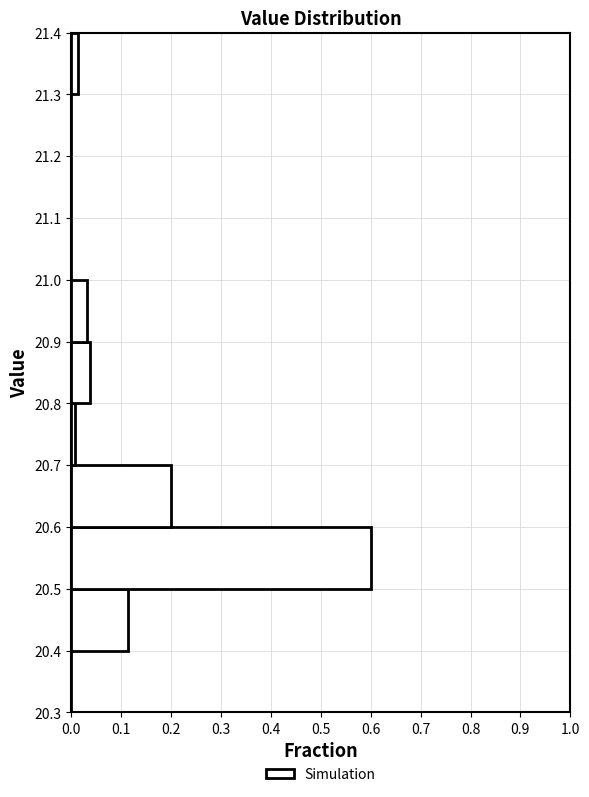

How long is the bar that spans 20.6 to 20.7 on the y-axis? The values are not printed on the chart, so give them approximately, as read against the axis.

0.20